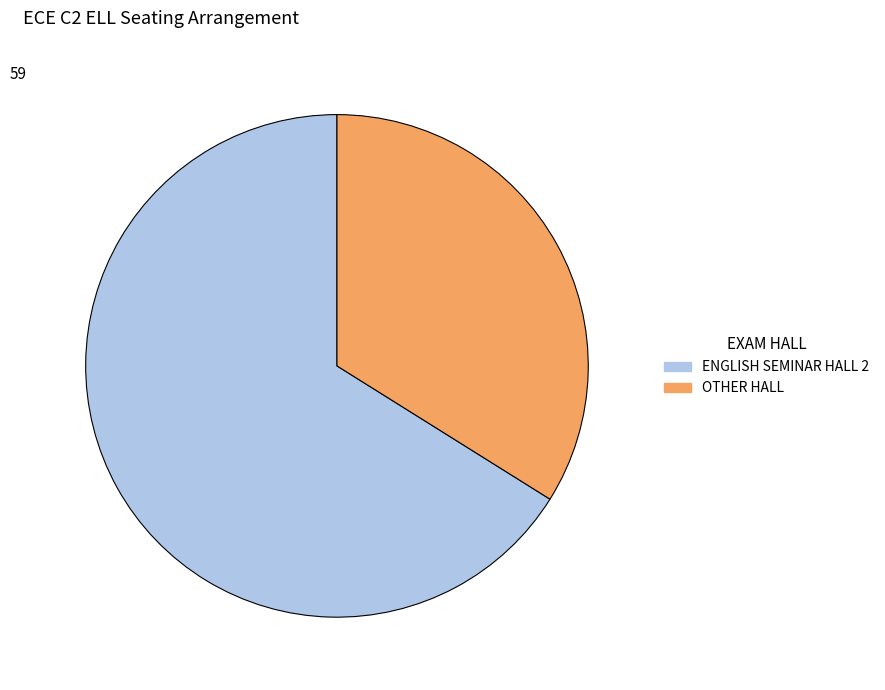

Does any single category account for the majority?

Yes